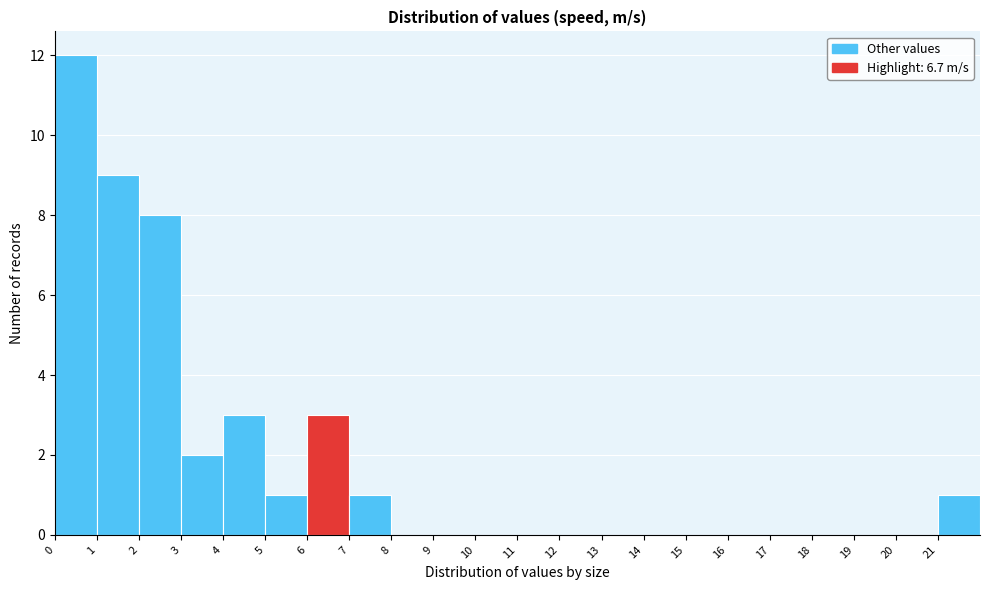

Which range on the x-axis has the tallest bar?

0 to 1